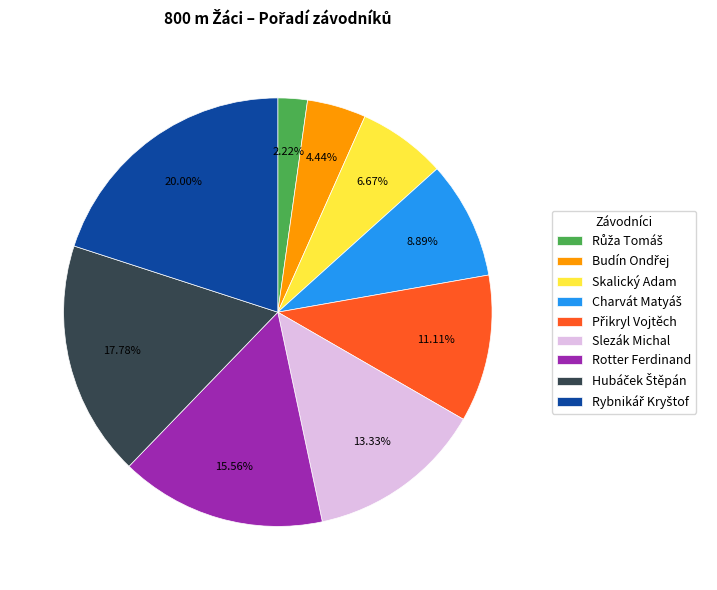

To the nearest percent, what is the average slice percentage?

11%